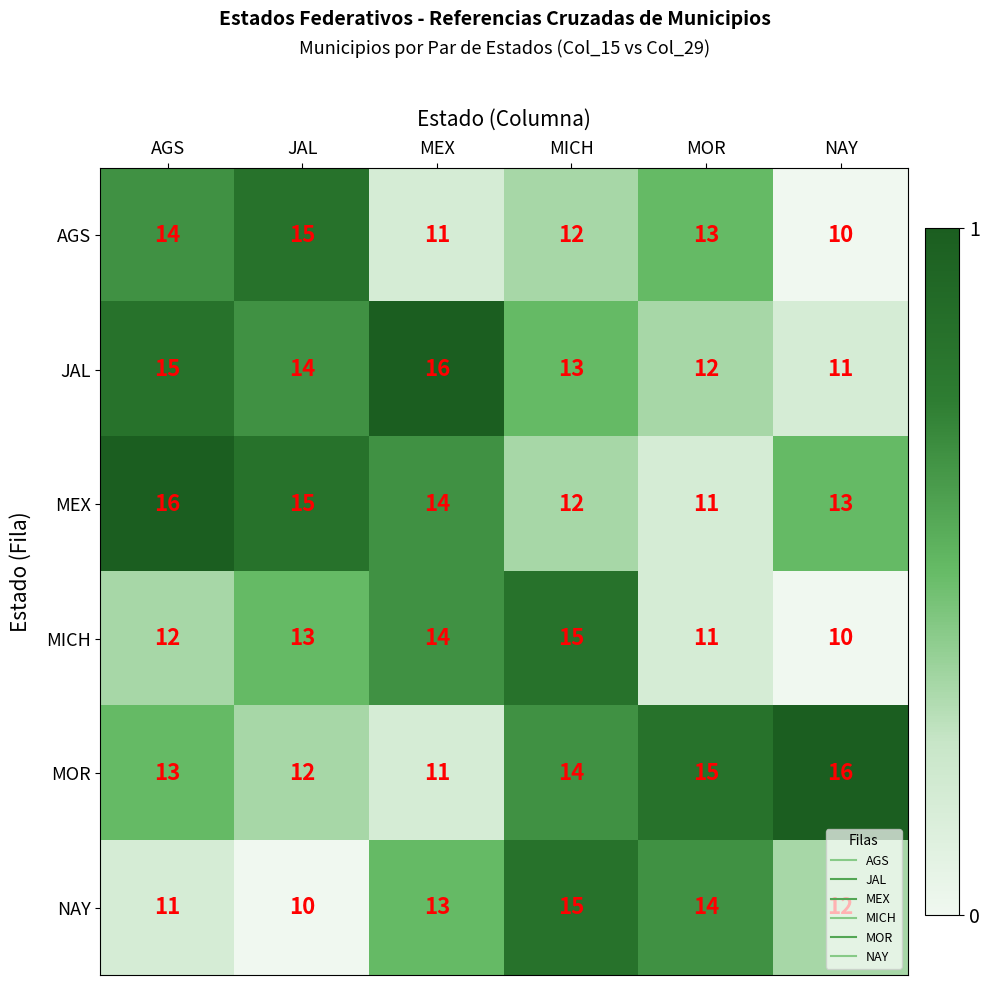

What is the spread (max minus min) of values at NAY?

6